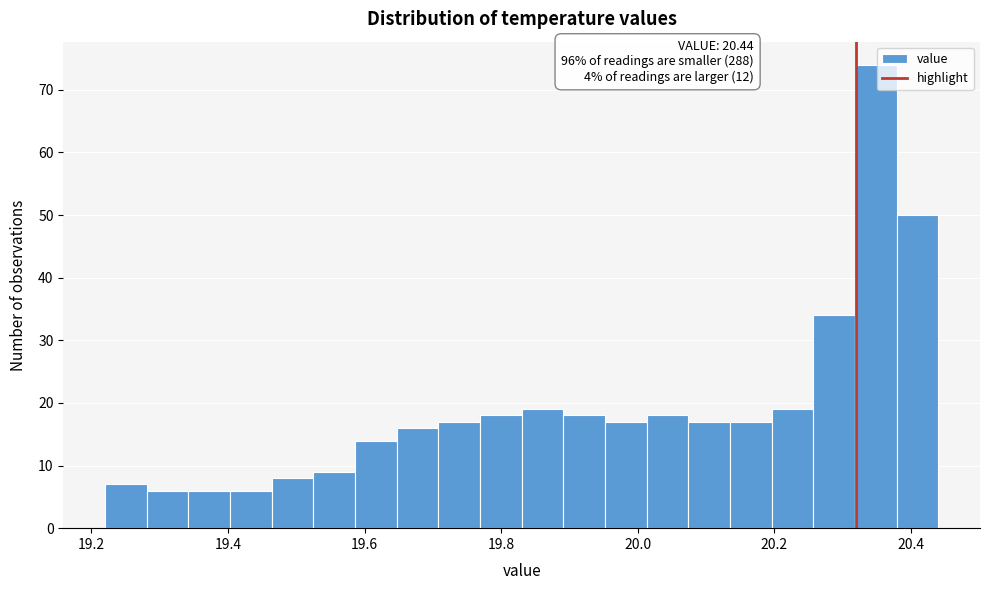

Read against the x-axis, roughly where is the centre of the tallest bar?

20.34